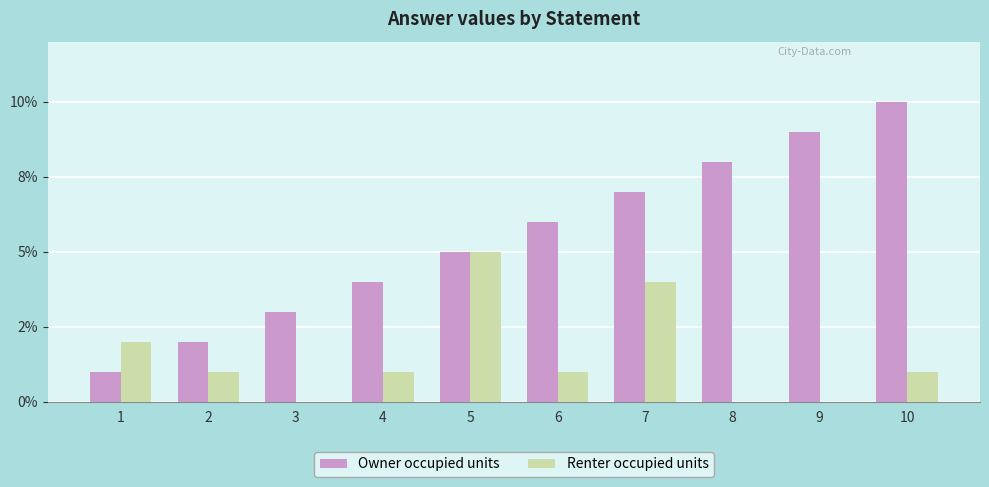

Count the Owner occupied units values in the range 3 to 8.

6